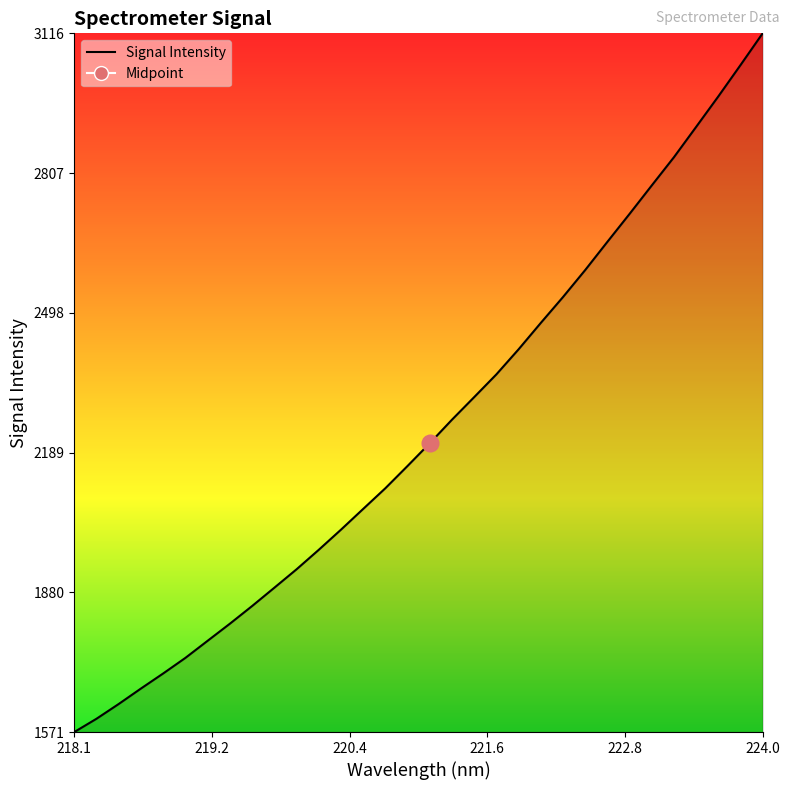

What is the greatest value displayed?

3115.9